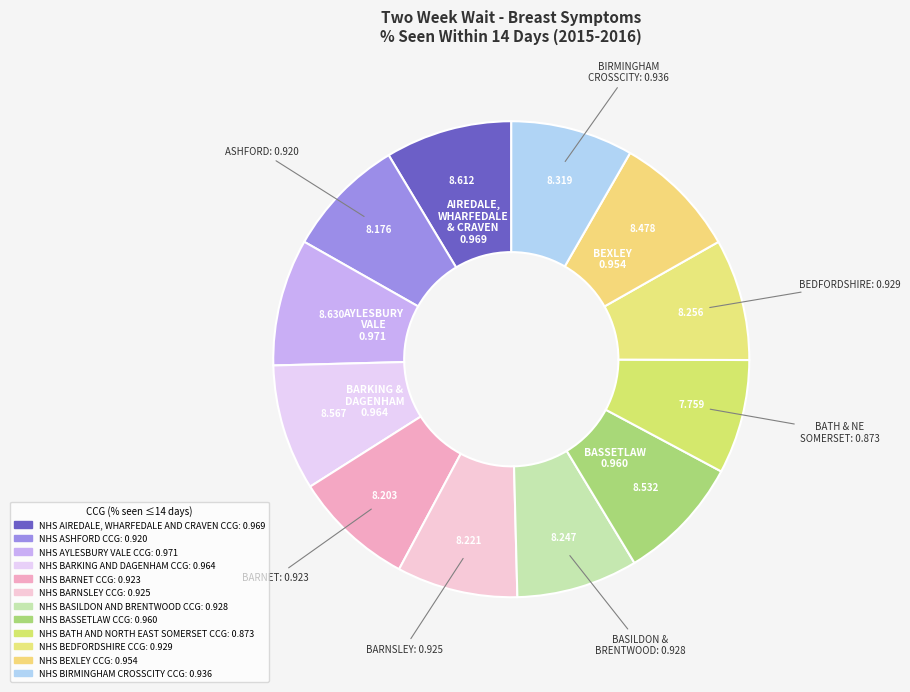

Does any single category account for the majority?

No